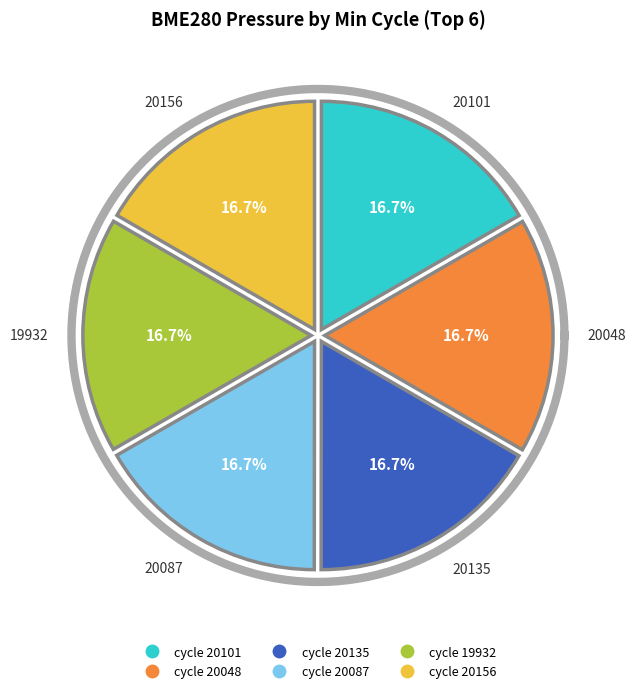

Does 28 represent more than half of the total?

No